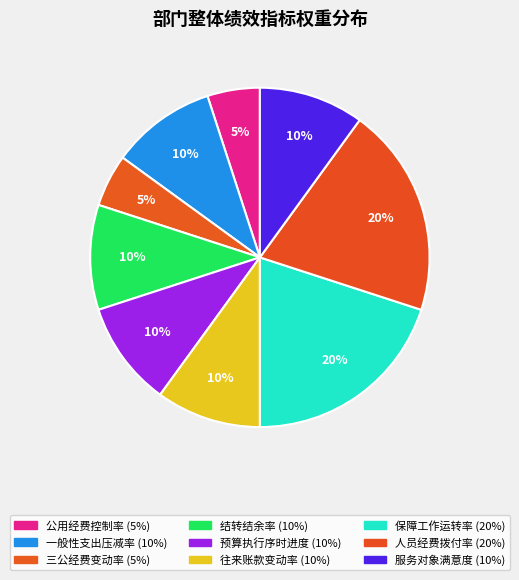

To the nearest percent, what is the difference between the largest and smallest slice percentages?

15%